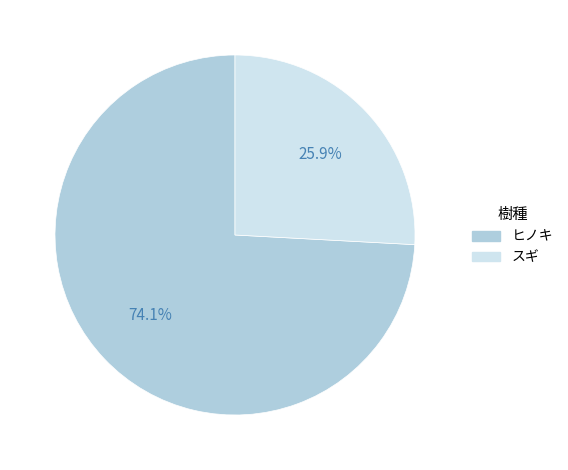

Which category has the biggest portion of the pie?

ヒノキ